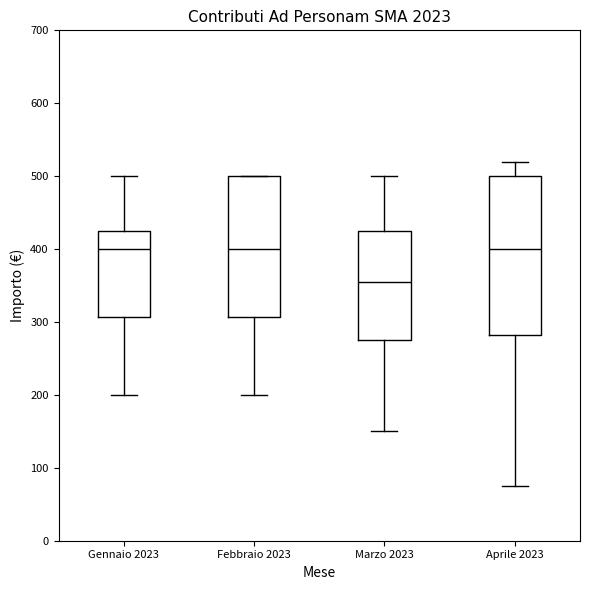

Reading left to right, read every box against the y-axis: the position of its median line, the range the box covers, and the ends of its whiskers. The values are not printed on the chart, so give them approximately, as read against the axis.

Gennaio 2023: median 400, box 310 to 430, whiskers 200 to 500
Febbraio 2023: median 400, box 310 to 500, whiskers 200 to 500
Marzo 2023: median 360, box 280 to 430, whiskers 150 to 500
Aprile 2023: median 400, box 280 to 500, whiskers 80 to 520